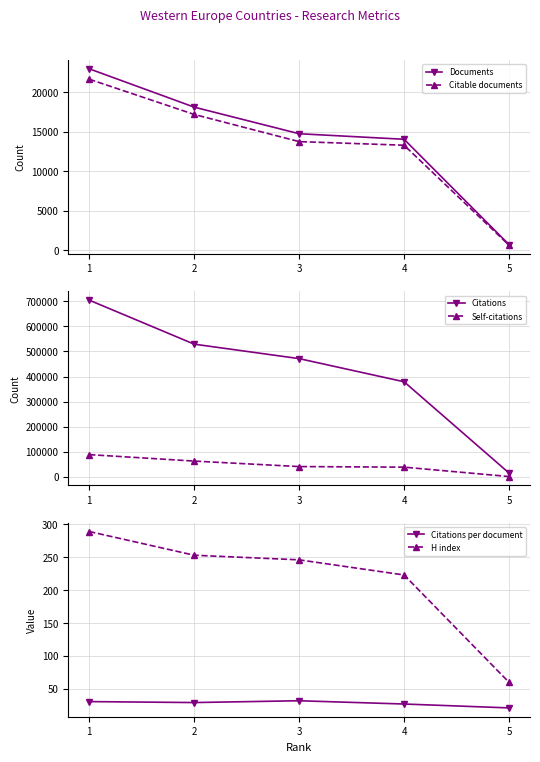

Reading left to right, transcribe all the data shown in this chart.

Documents: 1=22937.0	2=18096.0	3=14735.0	4=14035.0	5=729.0
Citable documents: 1=21623.0	2=17173.0	3=13740.0	4=13283.0	5=652.0
Citations: 1=704228.0	2=528947.0	3=471280.0	4=379097.0	5=15389.0
Self-citations: 1=88707.0	2=62944.0	3=41097.0	4=38798.0	5=1348.0
Citations per document: 1=30.7	2=29.2	3=32.0	4=27.0	5=21.1
H index: 1=289.0	2=253.0	3=246.0	4=223.0	5=60.0